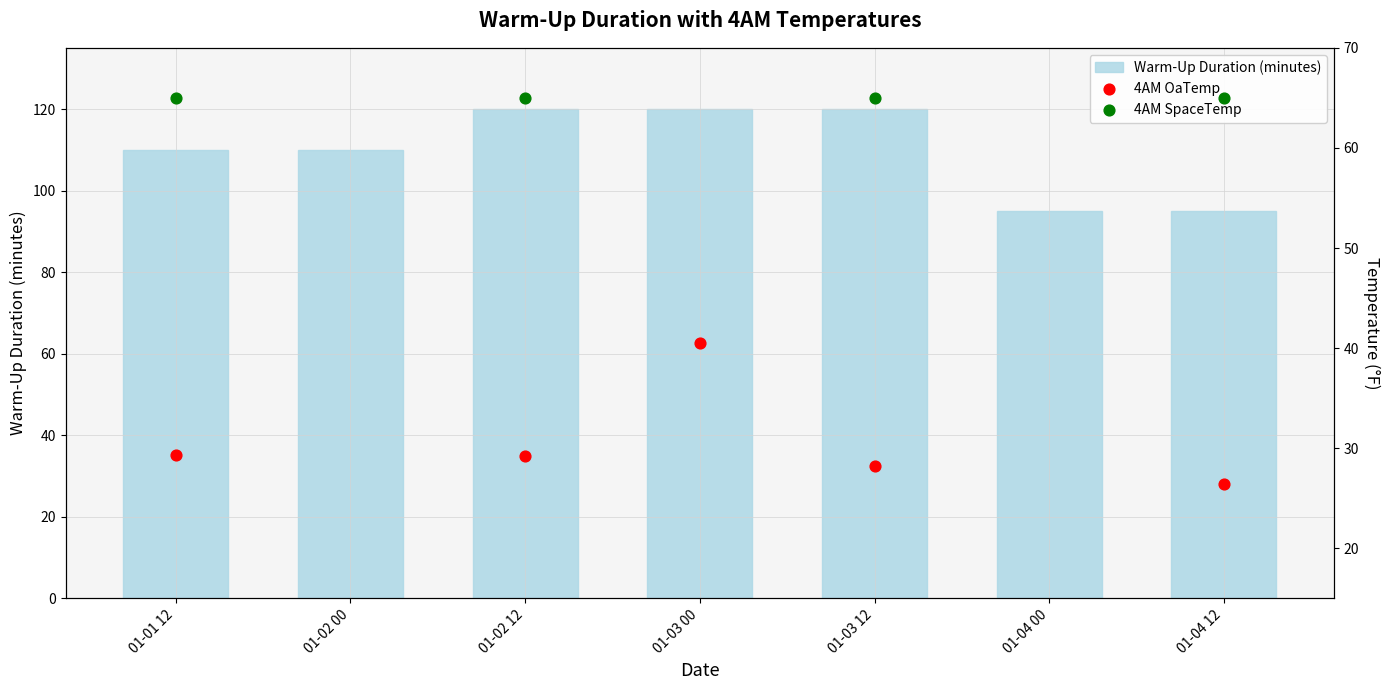

What is the total value across all series at 01-04 12?

186.4